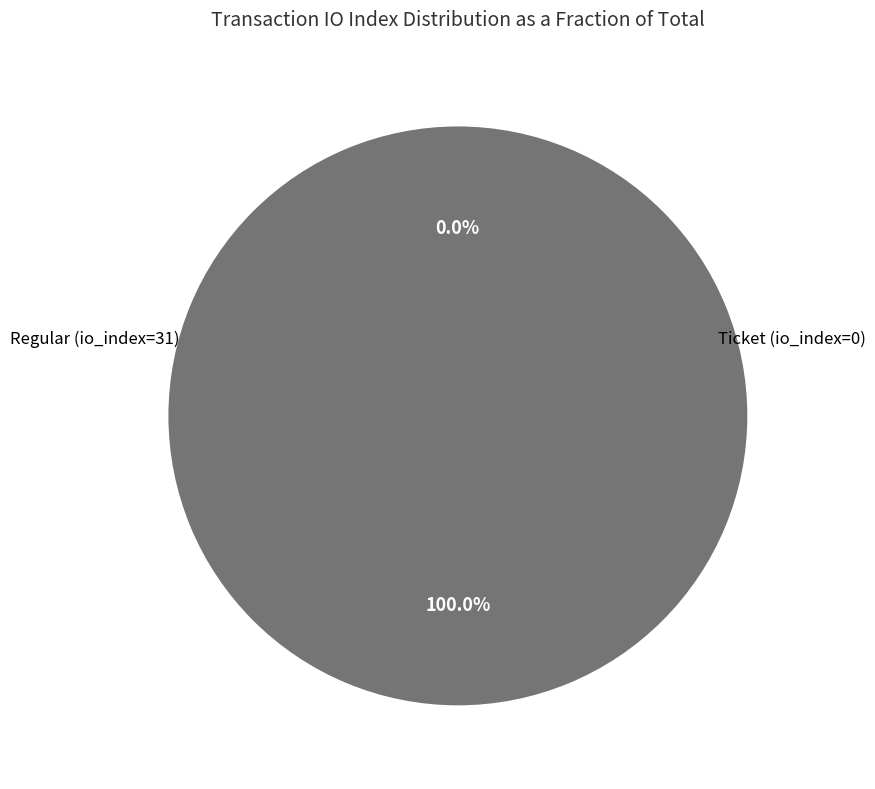

Does Ticket (io_index=0) account for over 50% of the chart?

No